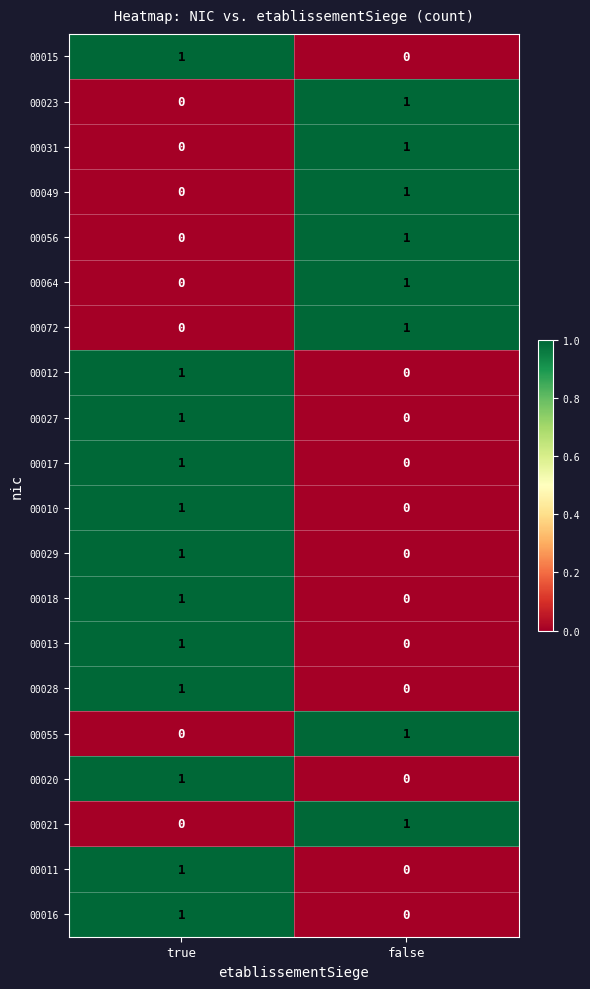

What is the total value across all series at true?

12